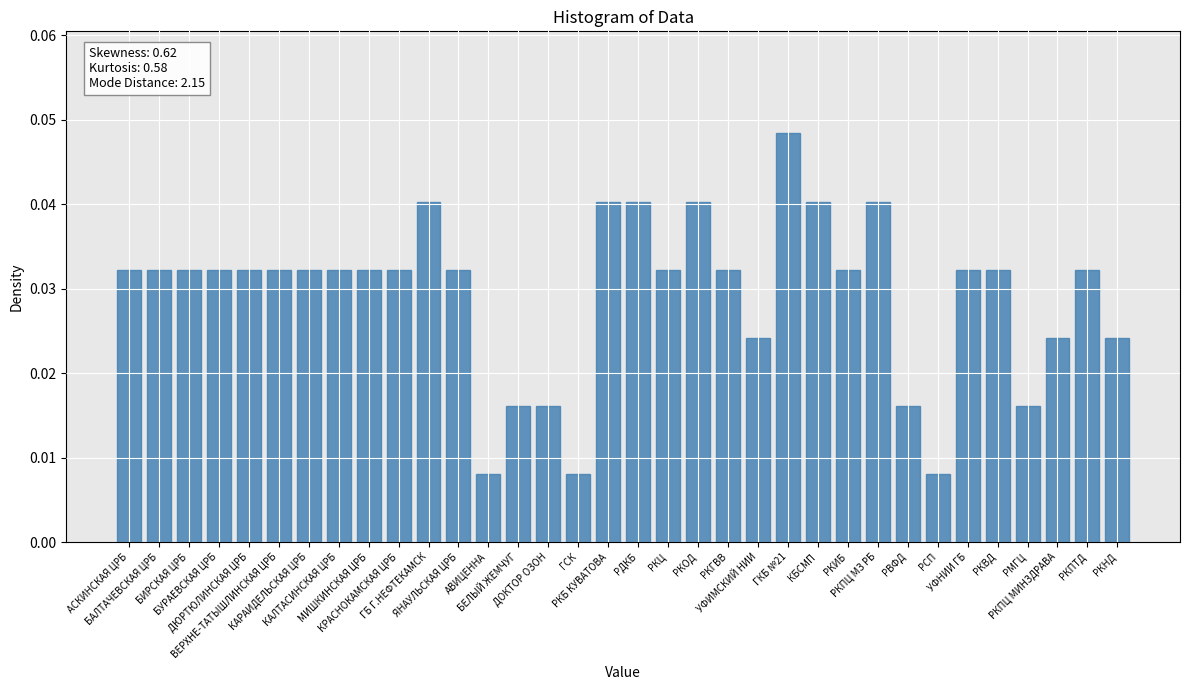

How many values are between 0 and 1?

34